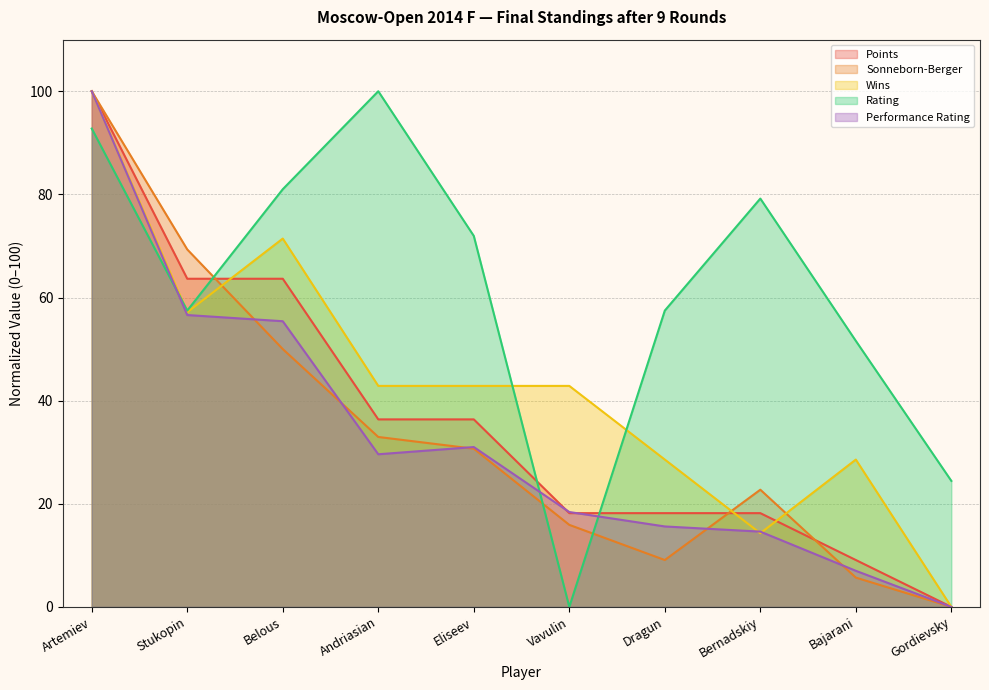

What is the difference between the maximum and minimum values in the Points series?

100.0